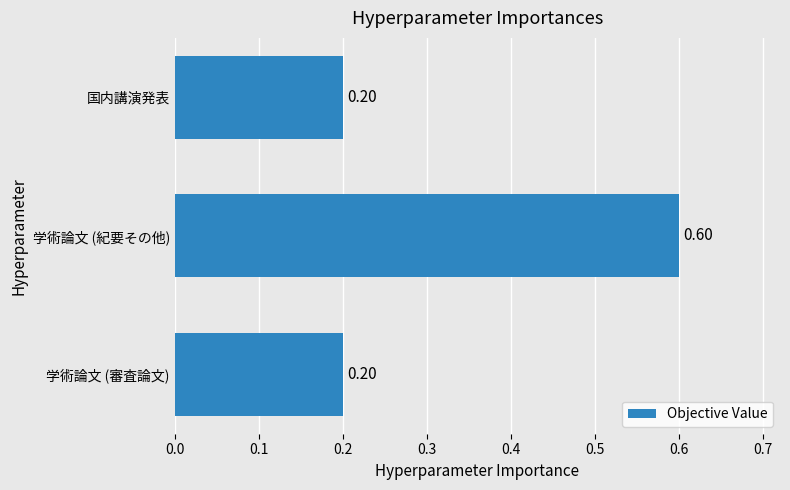

What is the difference between the maximum and minimum values?

0.4